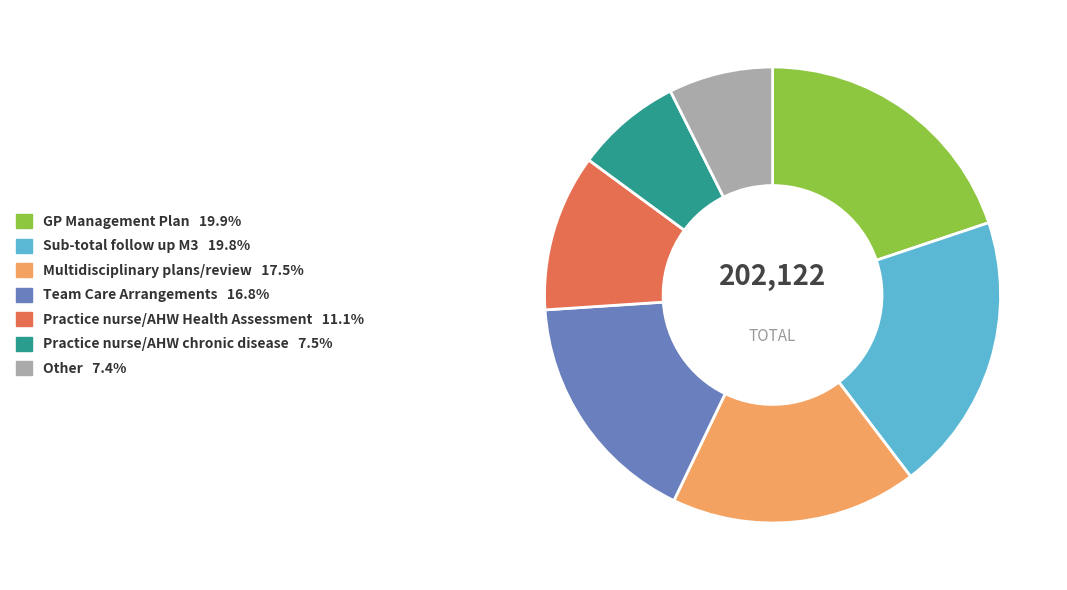

Does any single category account for the majority?

No